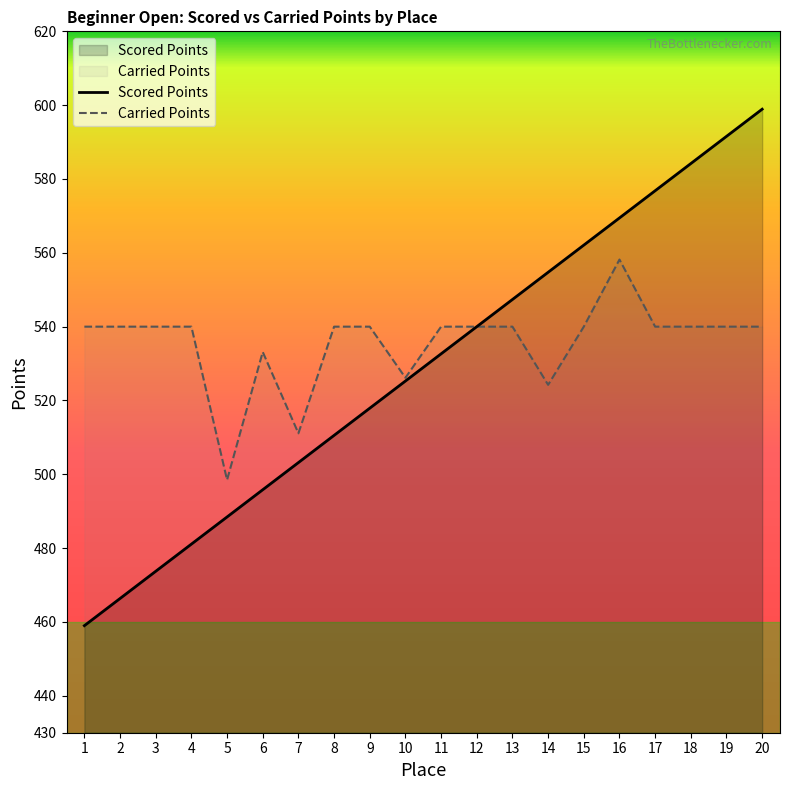

What is the lowest value of the Carried Points series?

498.5